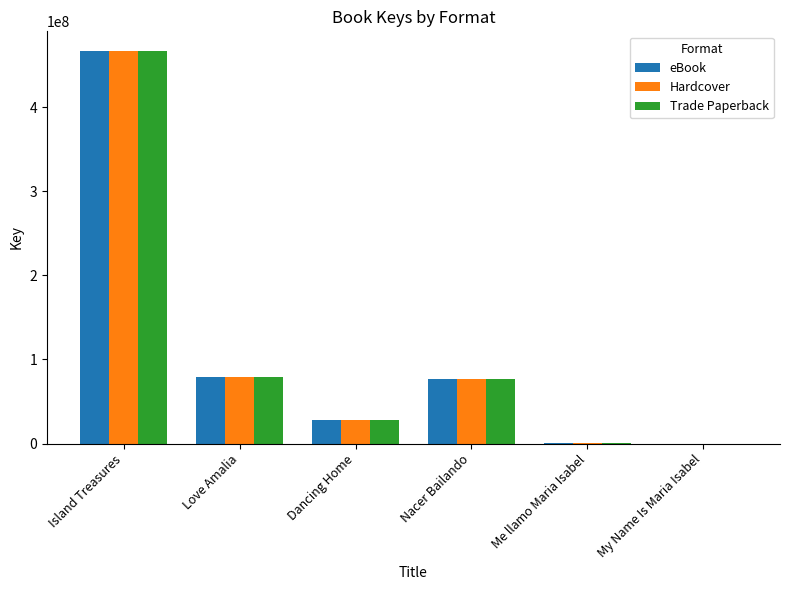

Where does the Trade Paperback series first go above 77382678?

Island Treasures